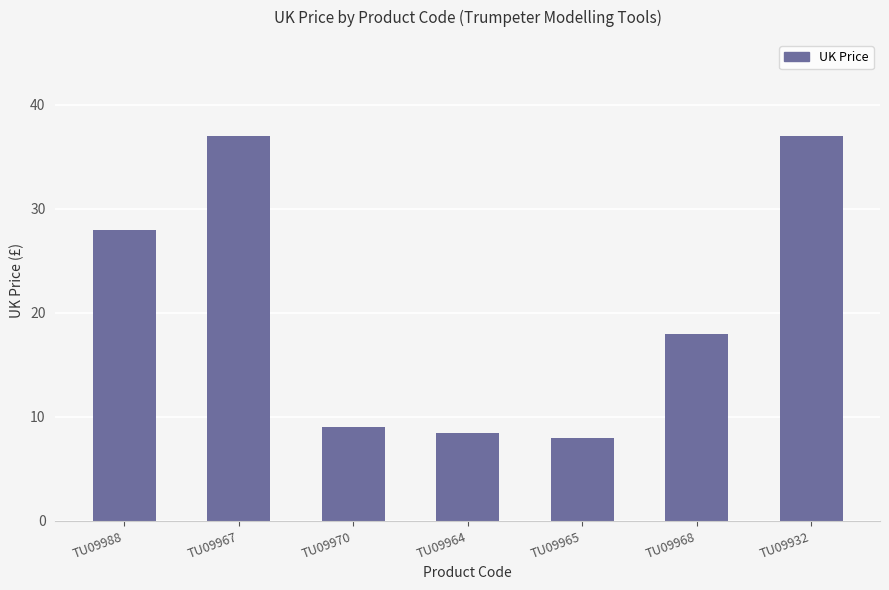

The value at TU09988 is 11.5. True or false?

False